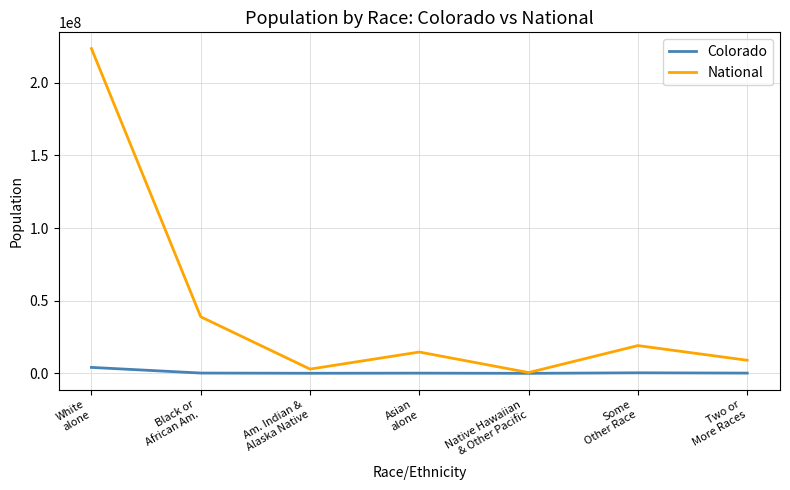

What is the average value of the Colorado series?

718457